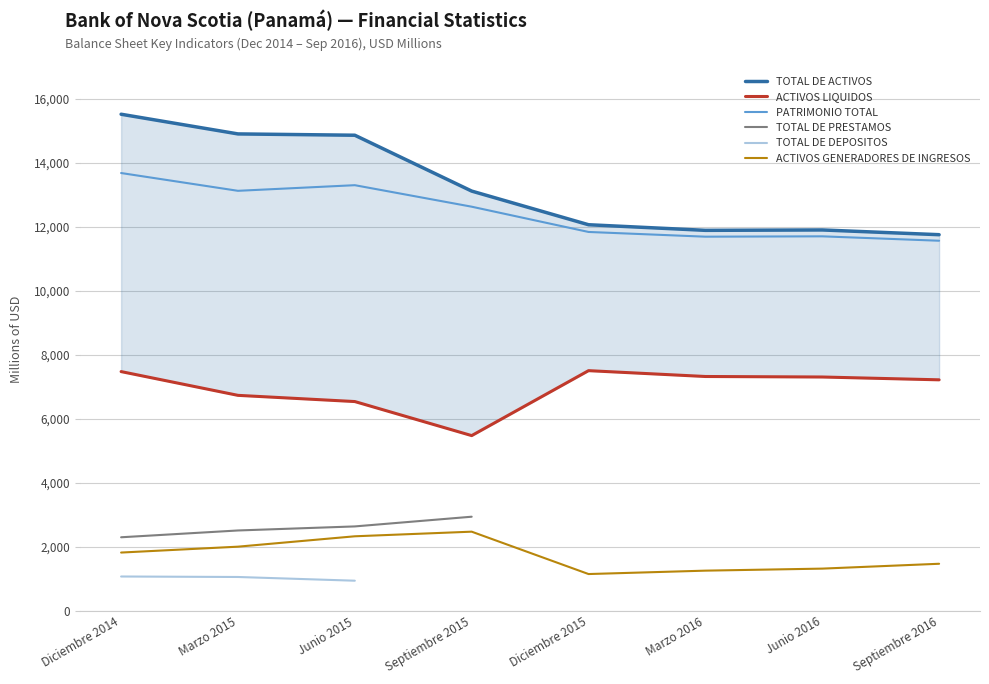

What is the smallest value displayed?

941.2